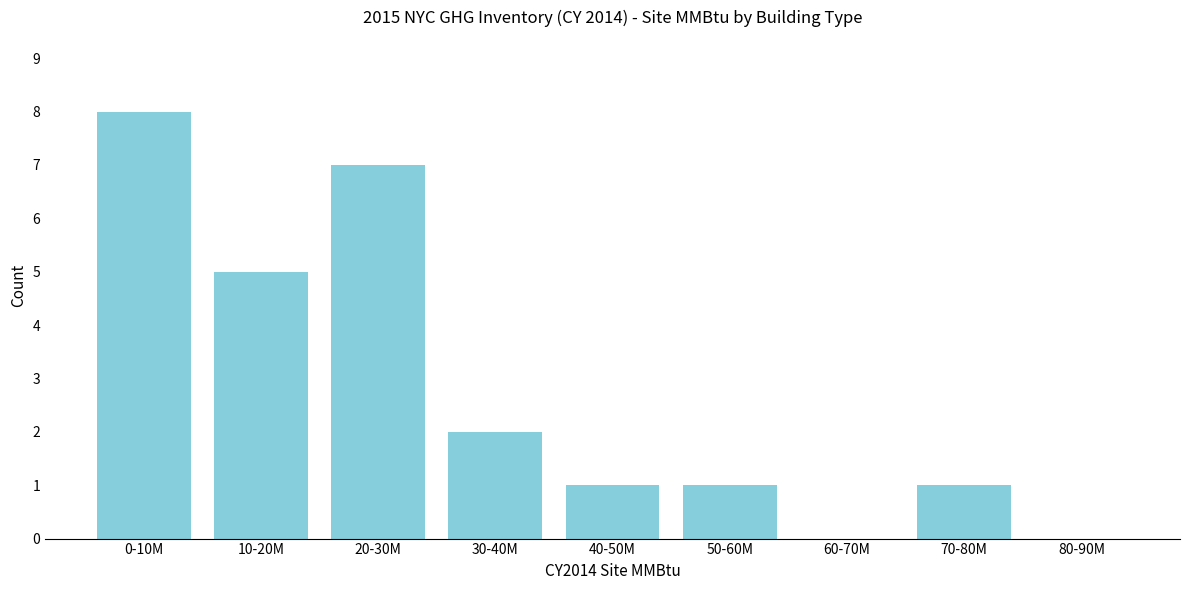

Reading left to right, list all the values displayed in this chart.

0-10M=8	10-20M=5	20-30M=7	30-40M=2	40-50M=1	50-60M=1	60-70M=0	70-80M=1	80-90M=0